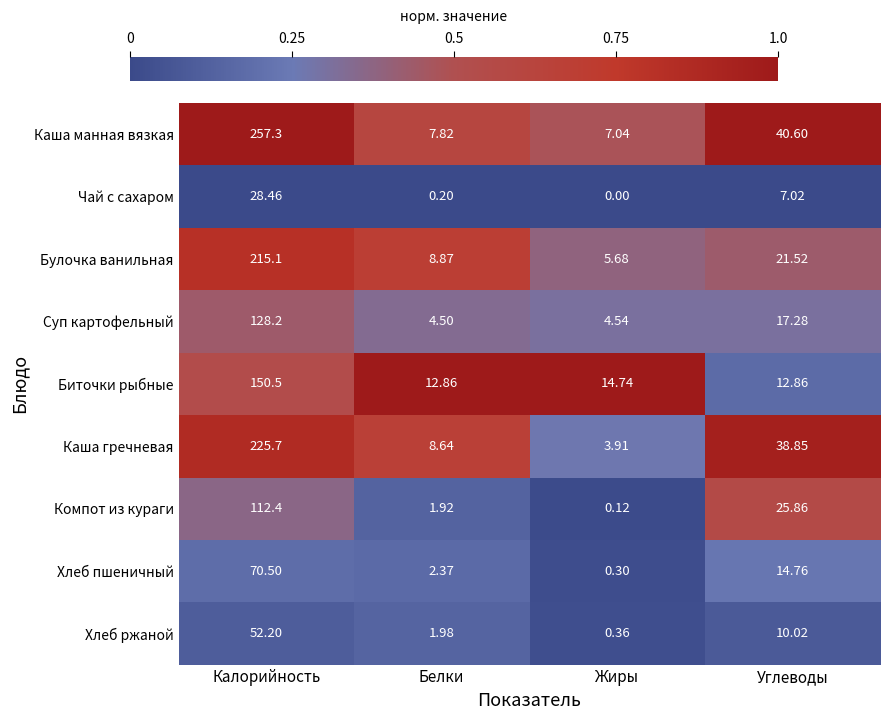

At which label is Булочка ванильная closest to 110?

Углеводы